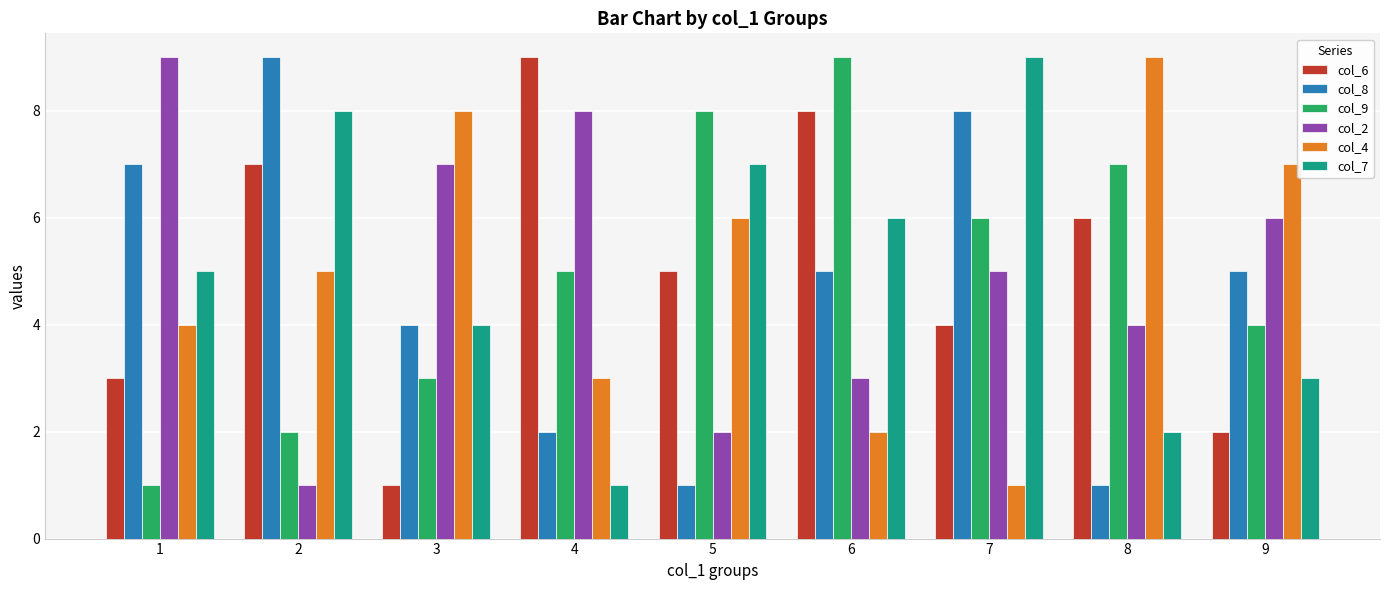

The value of col_4 at 8 is 9. True or false?

True